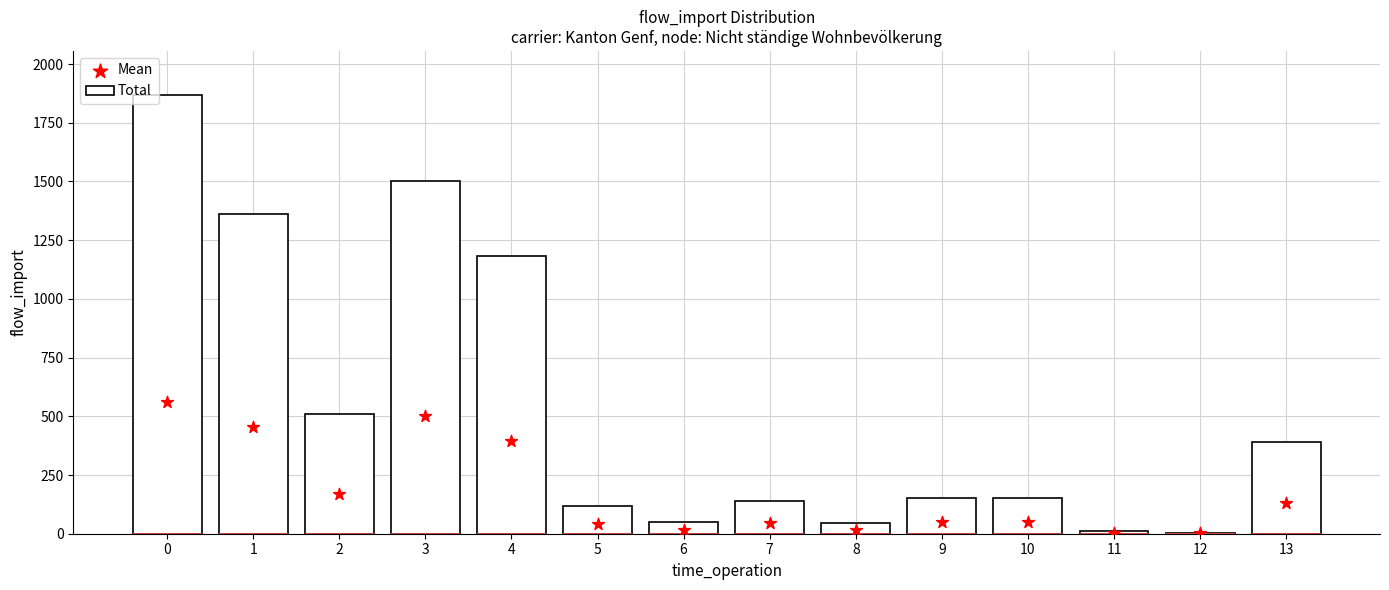

What are all the series names shown in the legend?

Total, Mean